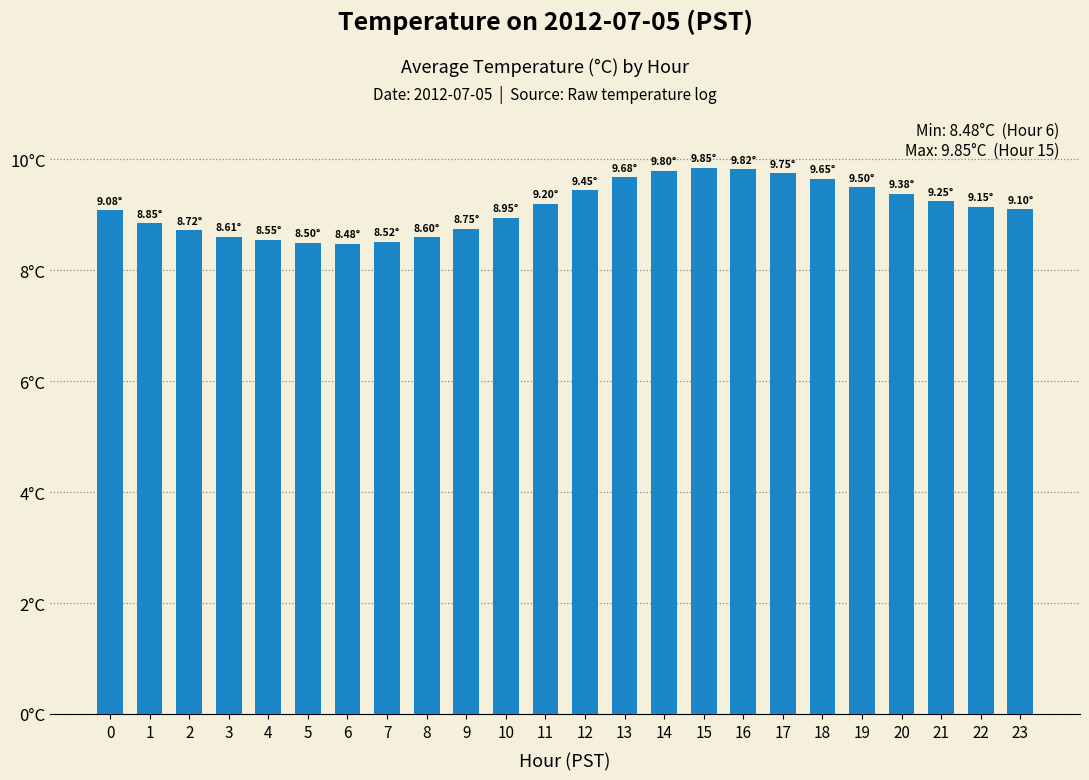

List the labels in order of value, smallest first.

6, 5, 7, 4, 8, 3, 2, 9, 1, 10, 0, 23, 22, 11, 21, 20, 12, 19, 18, 13, 17, 14, 16, 15